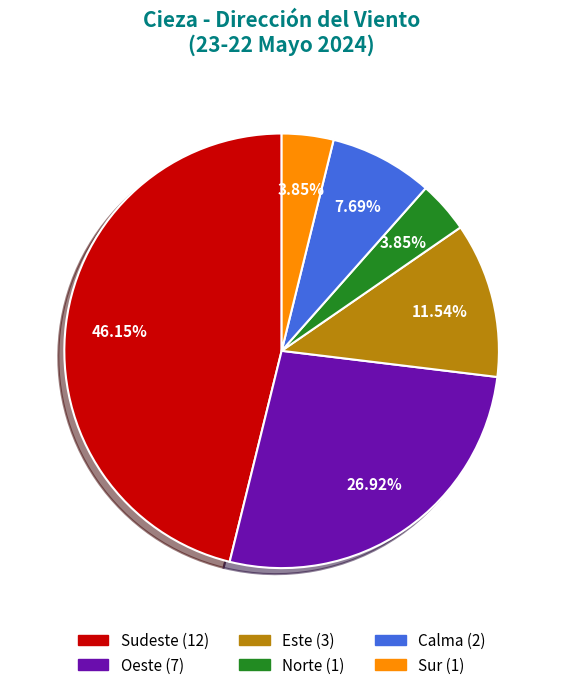

Which category has the biggest portion of the pie?

Sudeste